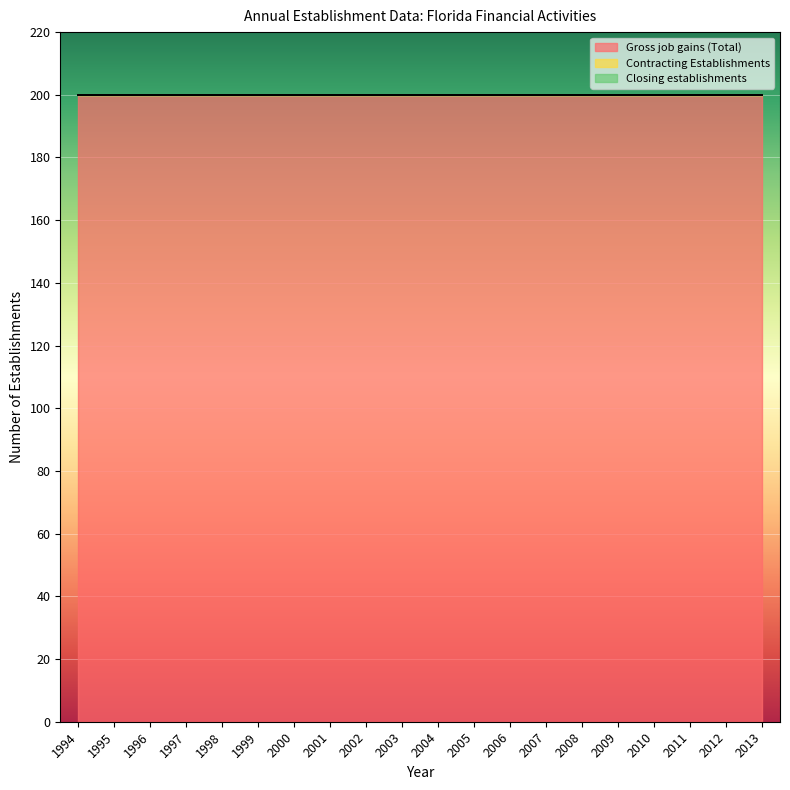

True or false: Closing establishments and Contracting Establishments intersect in this chart.

False